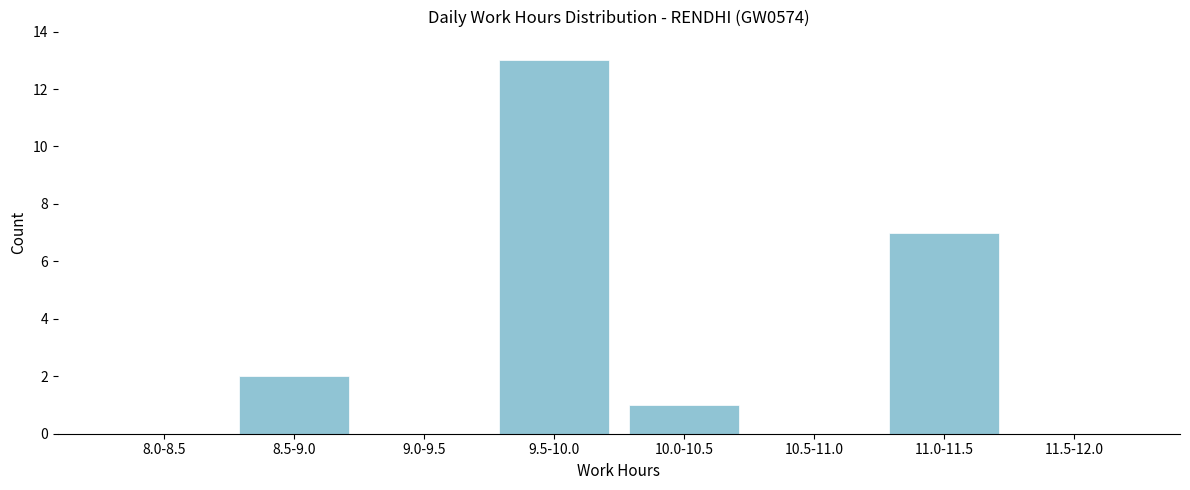

What is the sum of all values?

23